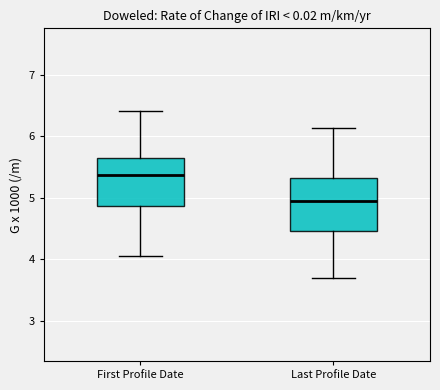

Where does the lower whisker of the box for Last Profile Date end on the y-axis? The values are not printed on the chart, so give them approximately, as read against the axis.

3.7